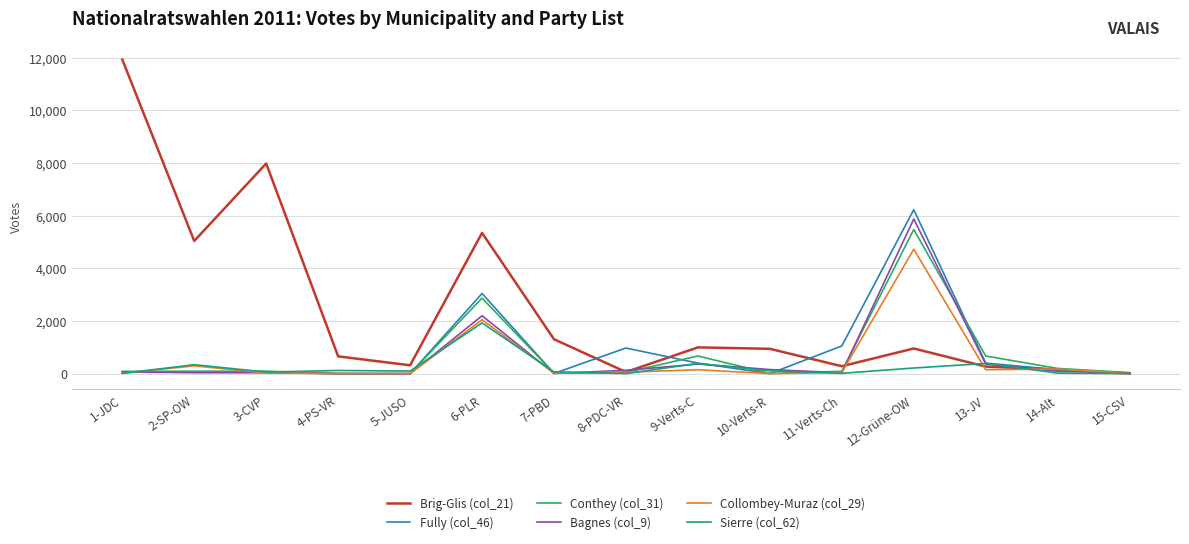

Is the value of Brig-Glis (col_21) at 4-PS-VR greater than the value of Fully (col_46) at 14-Alt?

Yes